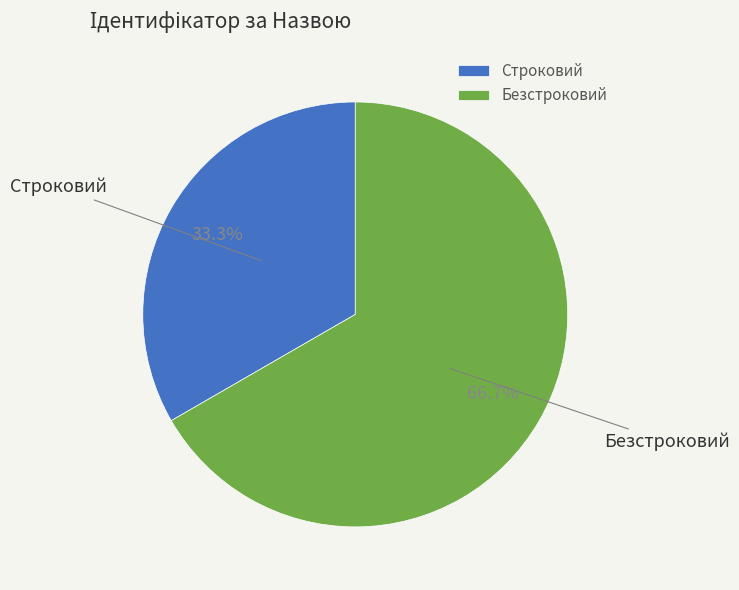

Which category has the biggest portion of the pie?

Безстроковий